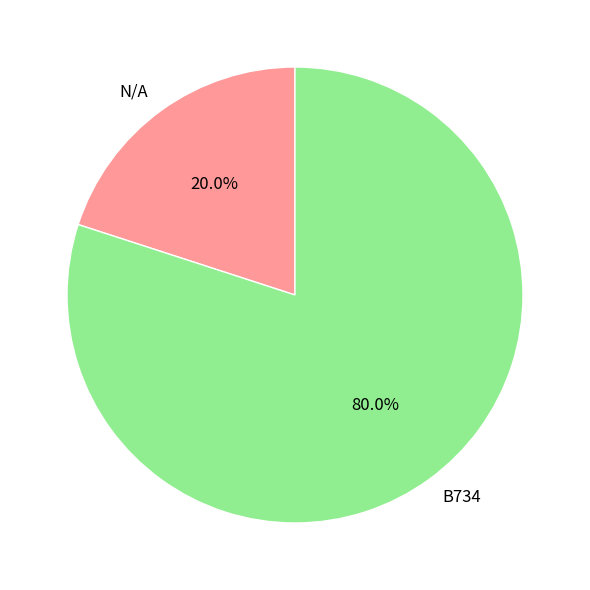

Rank the categories by value from highest to lowest.

B734, N/A